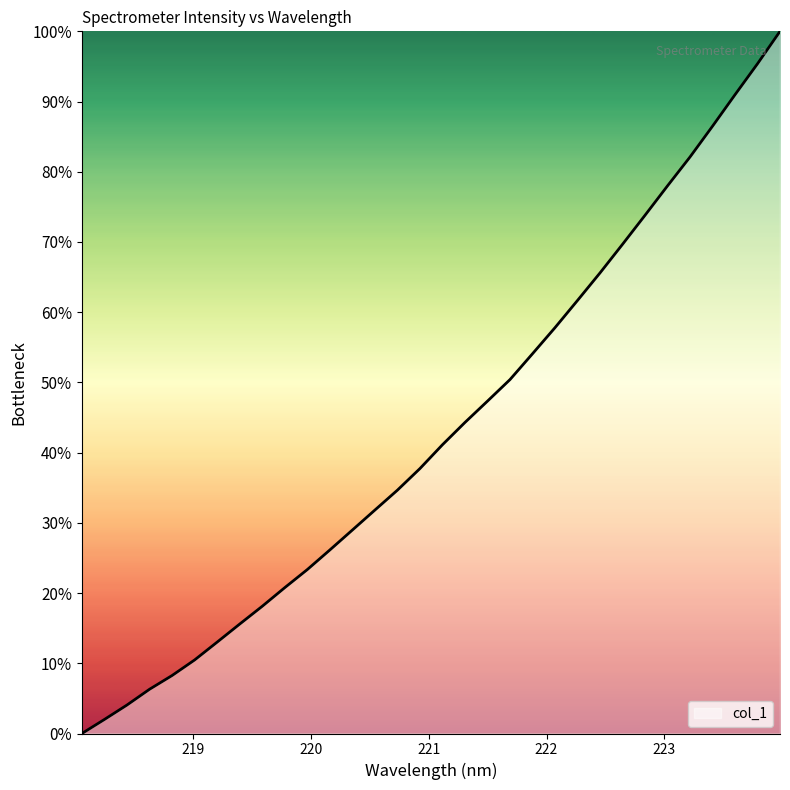

Does the chart display data point markers on the line(s)?

No